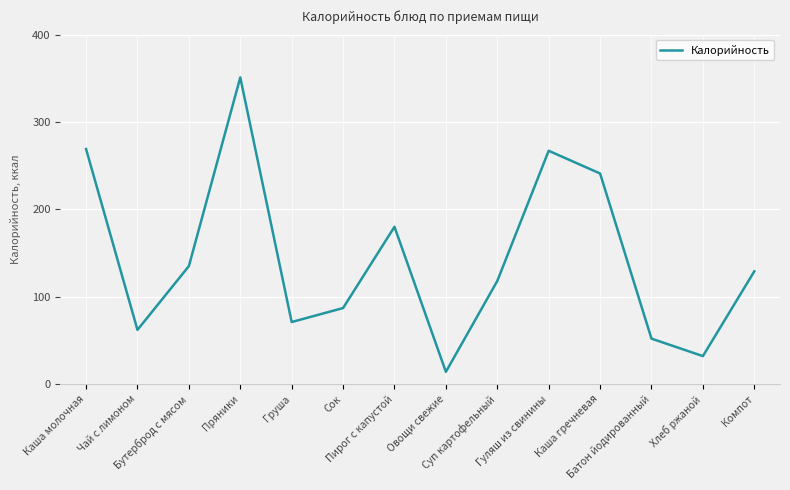

What is the smallest value displayed?

14